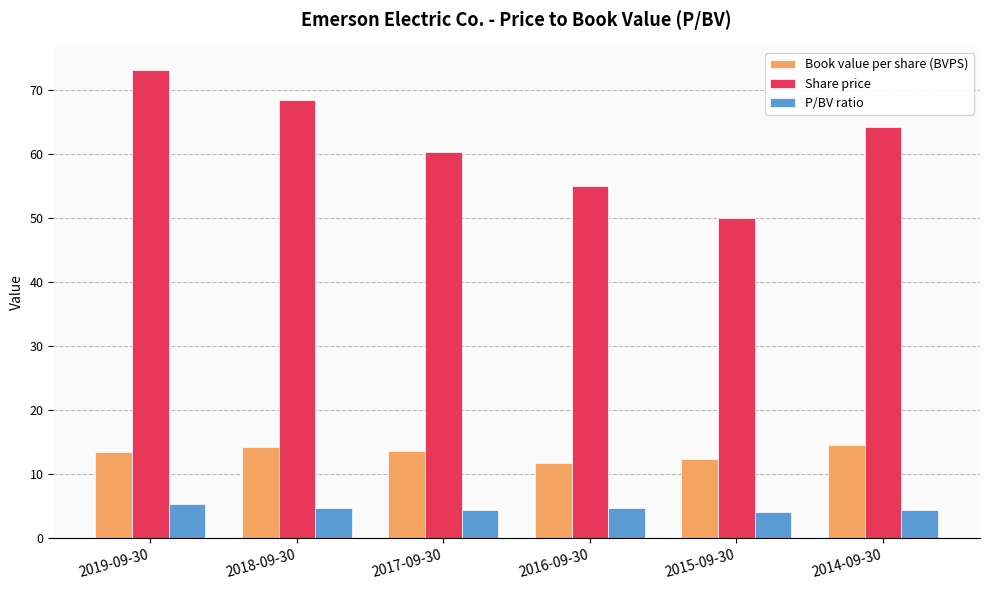

What is the total value across all series at 2019-09-30?

92.0